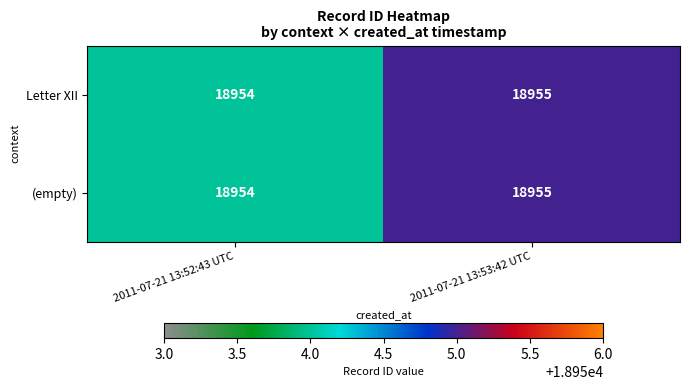

Rank the categories by (empty) value from highest to lowest.

2011-07-21 13:53:42 UTC, 2011-07-21 13:52:43 UTC